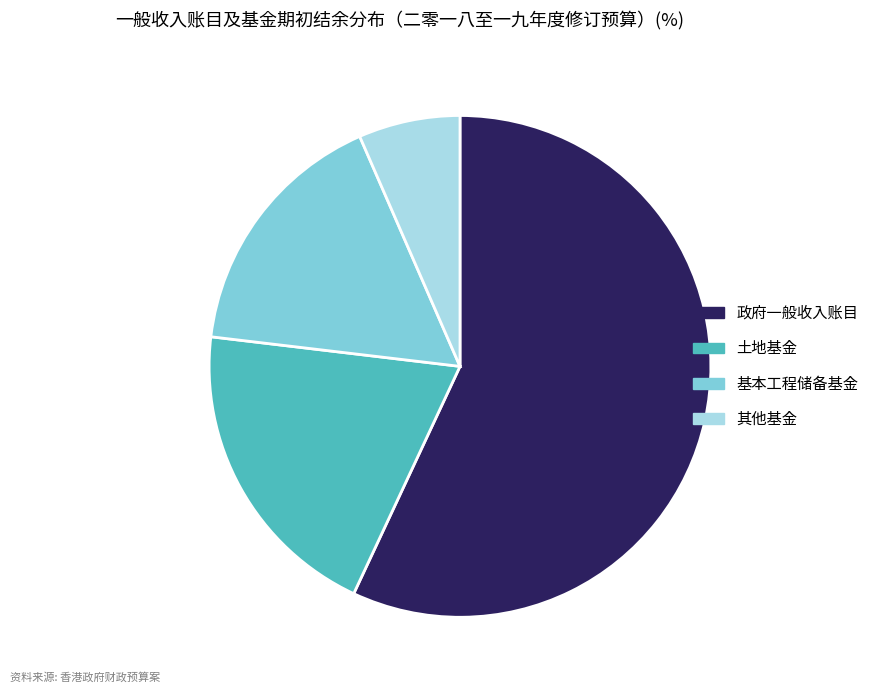

Which category accounts for the majority?

政府一般收入账目